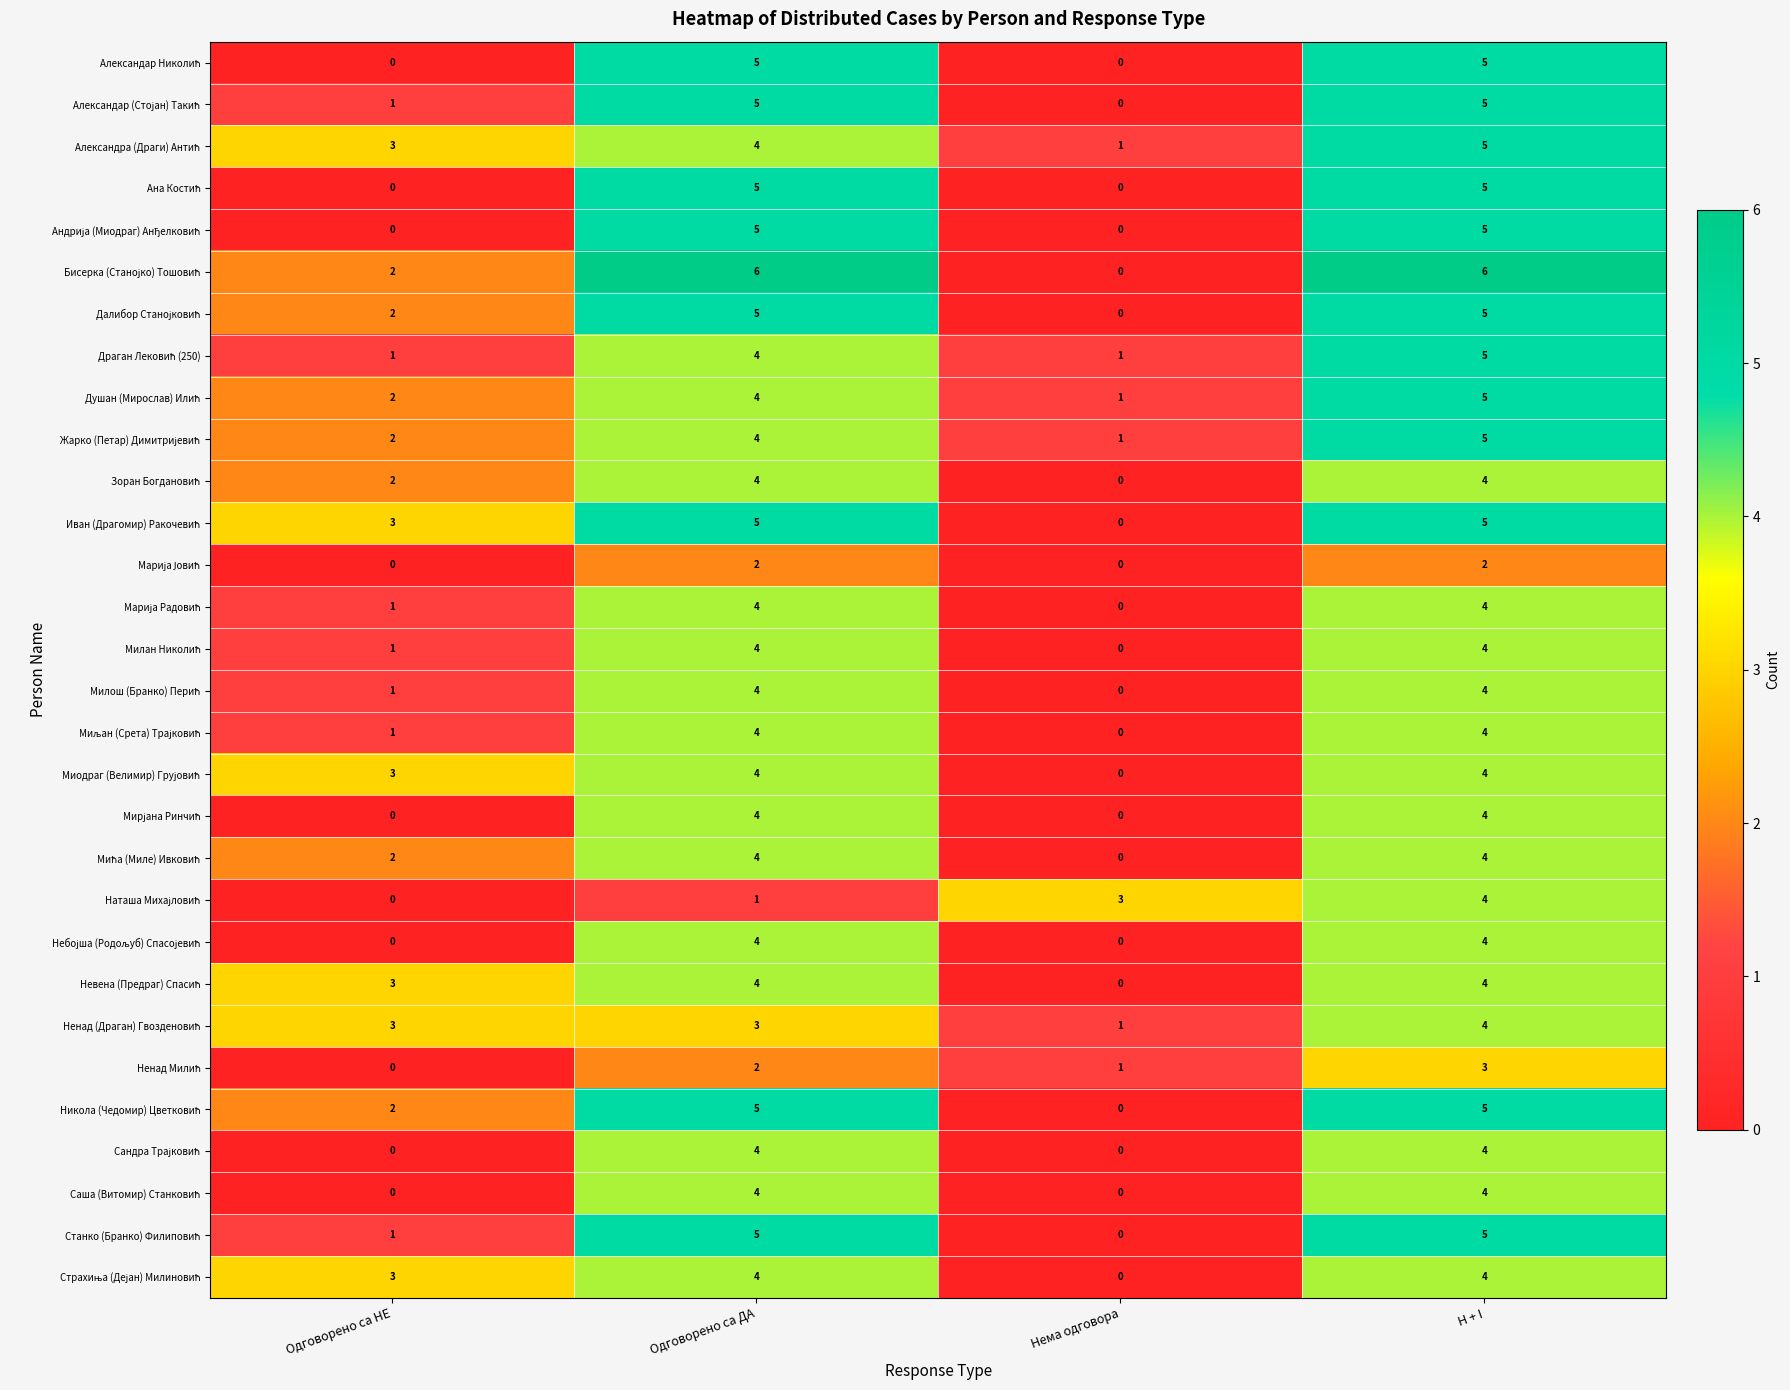

What is the total value across all series at H + I?

131